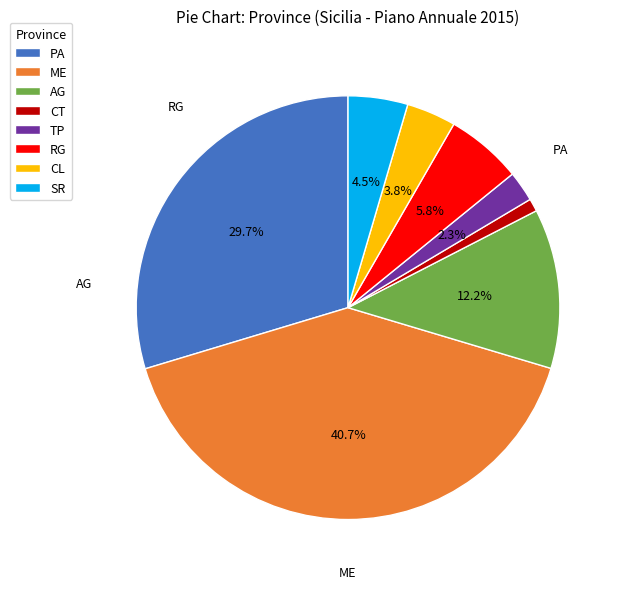

Is there a majority slice in this chart?

No